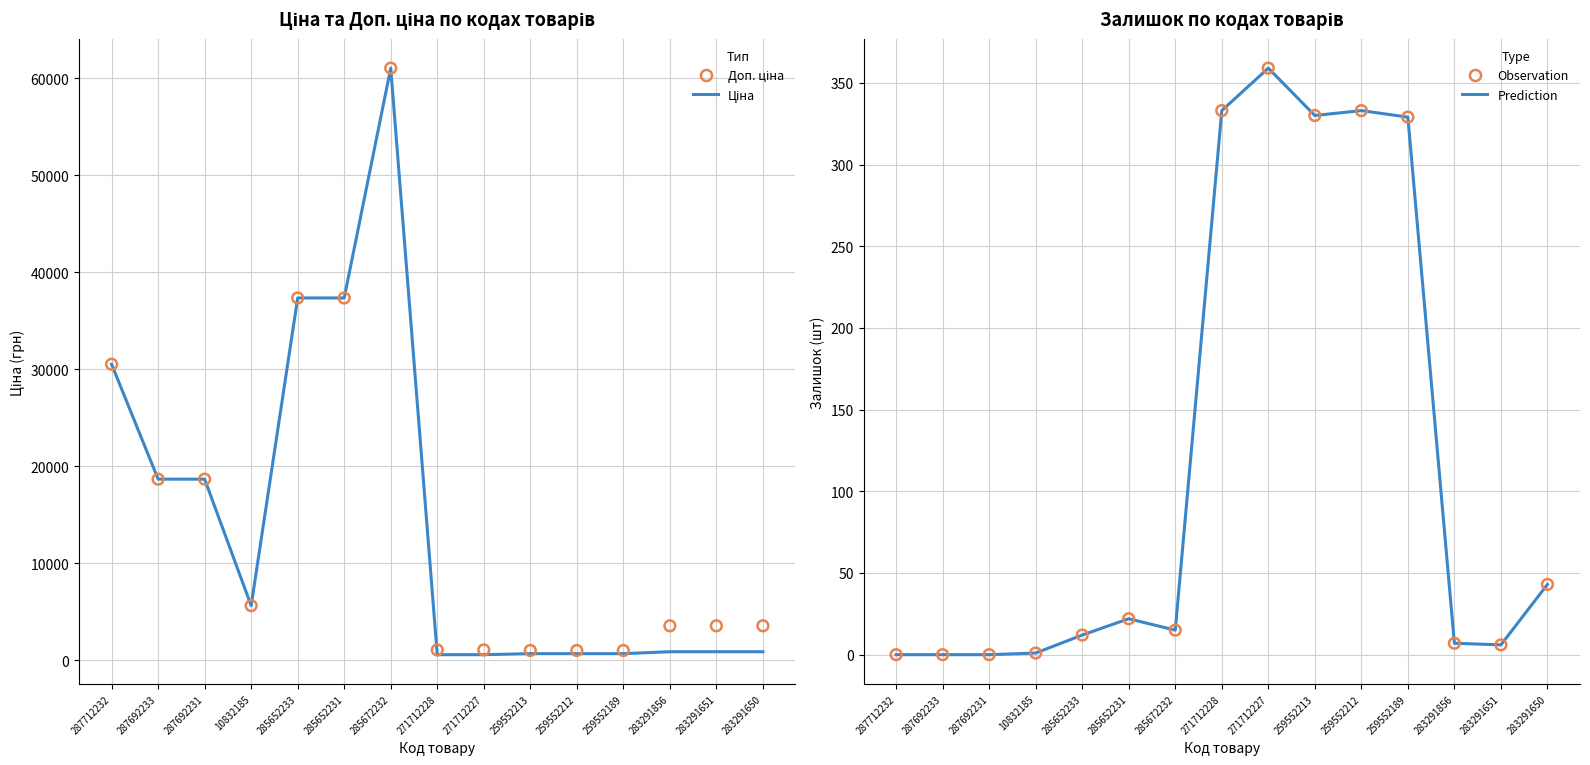

What is the total value across all series at 271712228?

2326.4